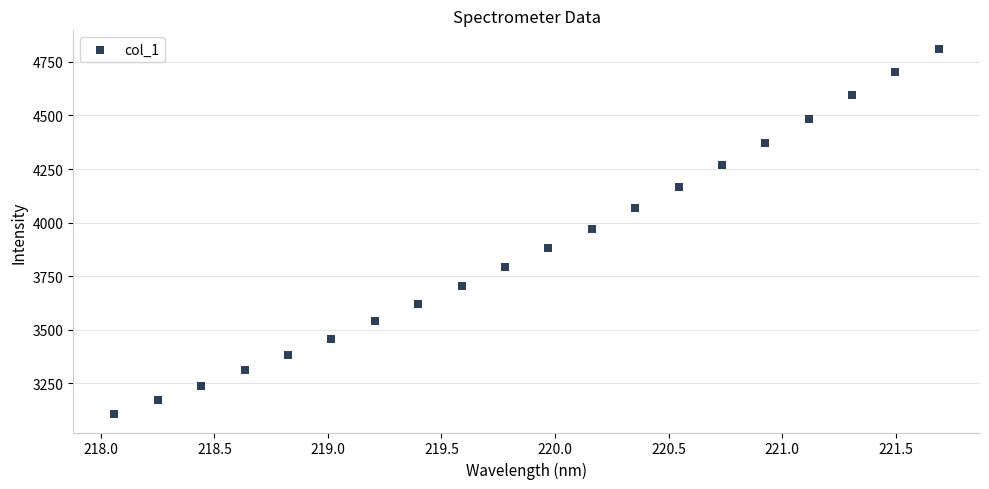

What is the range of Y values (max minus min)?

1706.0